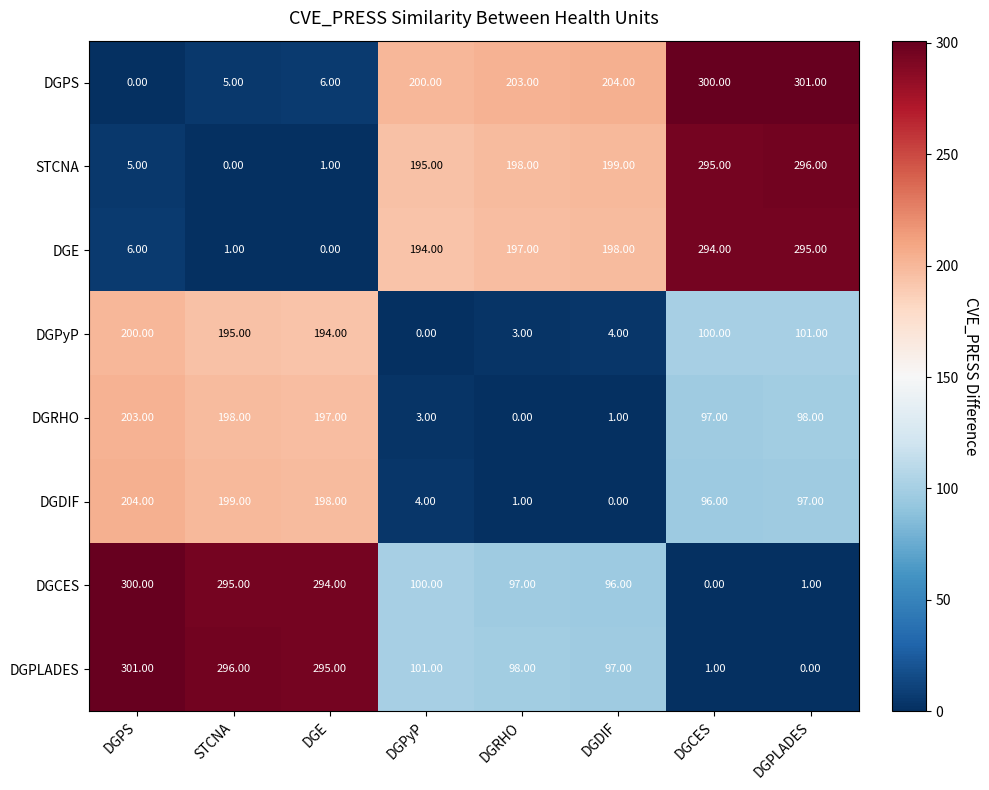

Where is DGPLADES nearest to the value 150?

DGPyP